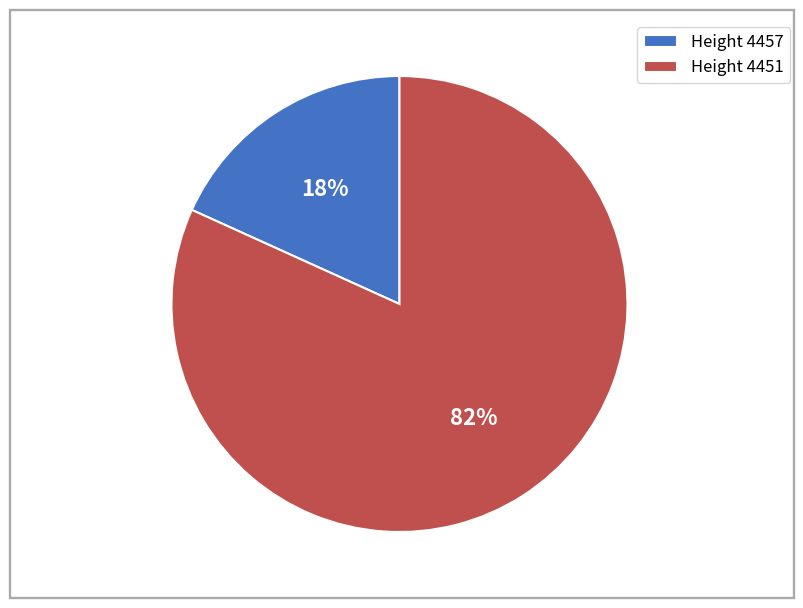

How many segments does this pie chart have?

2